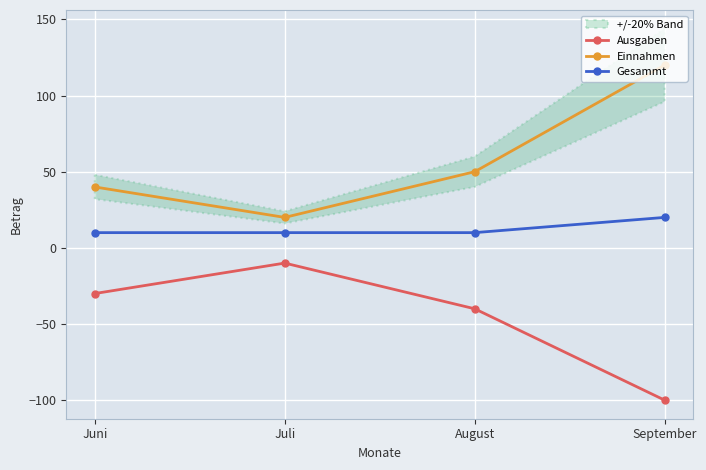

True or false: Gesammt and Einnahmen intersect in this chart.

False